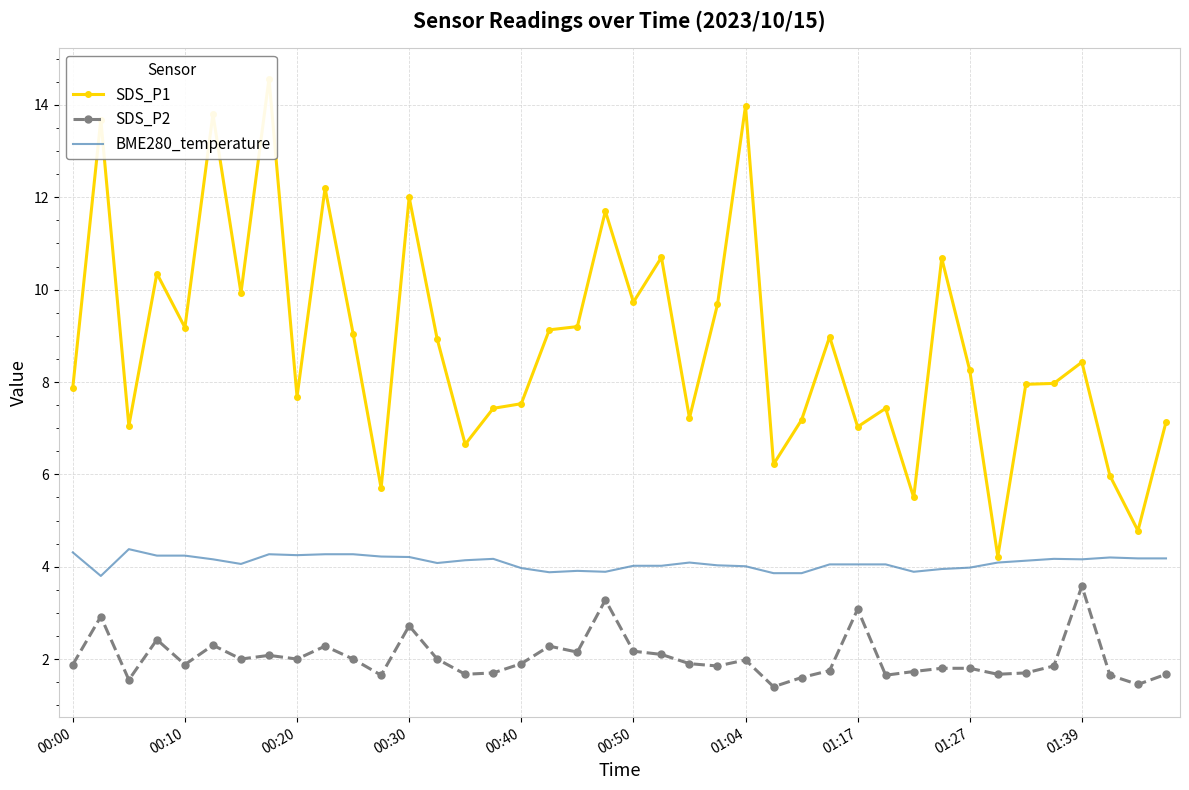

What is the minimum value for BME280_temperature?

3.8